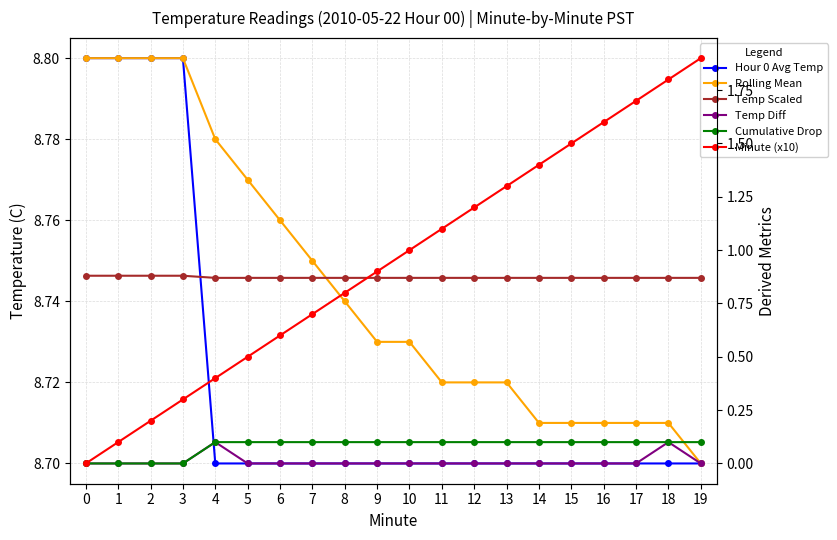

What are all the series names shown in the legend?

Hour 0 Avg Temp, Rolling Mean, Temp Scaled, Temp Diff, Cumulative Drop, Minute (x10)